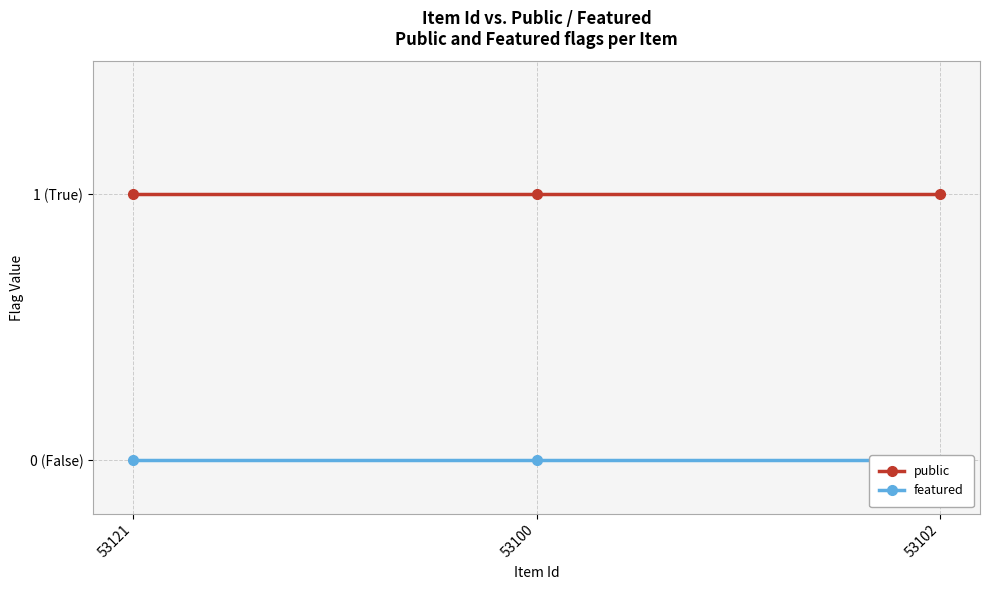

The value of public at 53121 is 1. True or false?

True